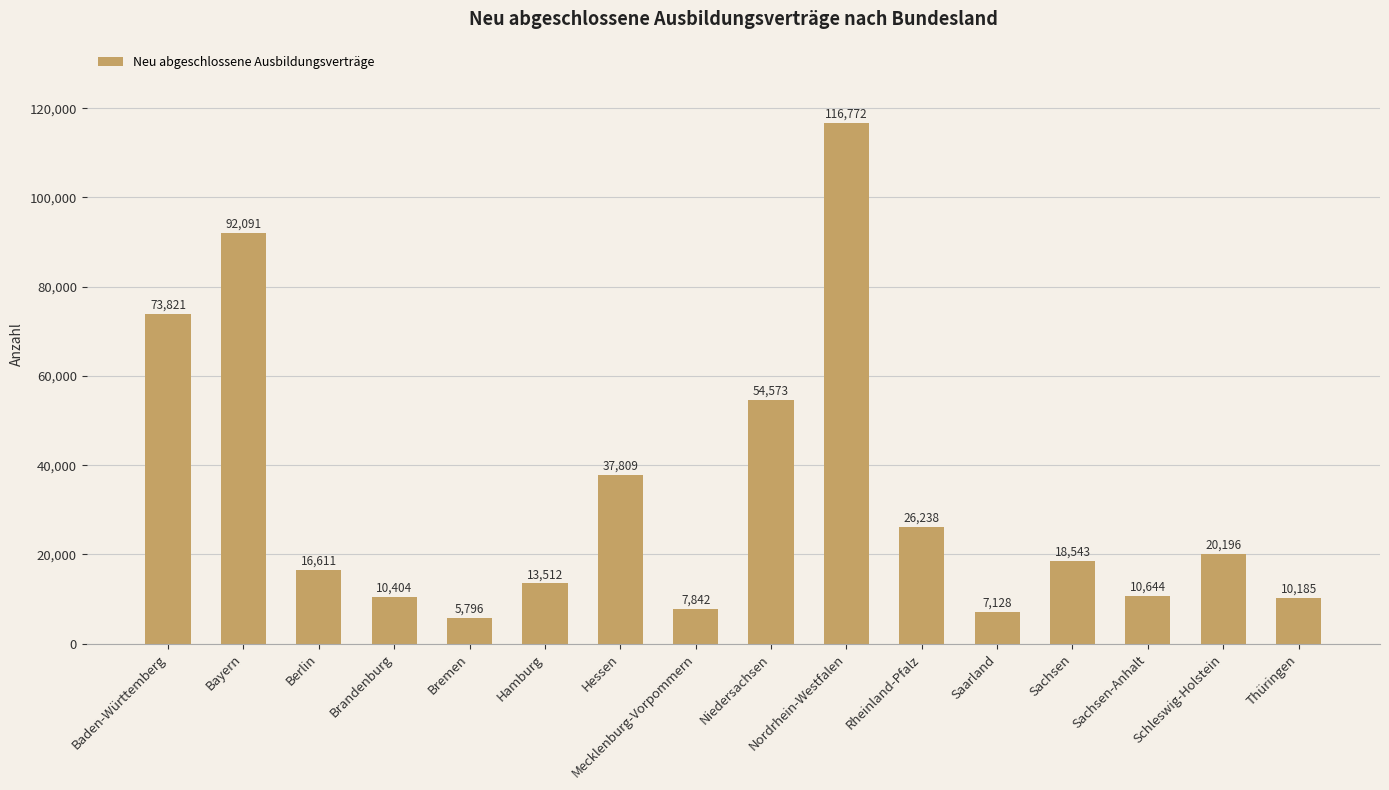

Rank the categories by value from lowest to highest.

Bremen, Saarland, Mecklenburg-Vorpommern, Thüringen, Brandenburg, Sachsen-Anhalt, Hamburg, Berlin, Sachsen, Schleswig-Holstein, Rheinland-Pfalz, Hessen, Niedersachsen, Baden-Württemberg, Bayern, Nordrhein-Westfalen